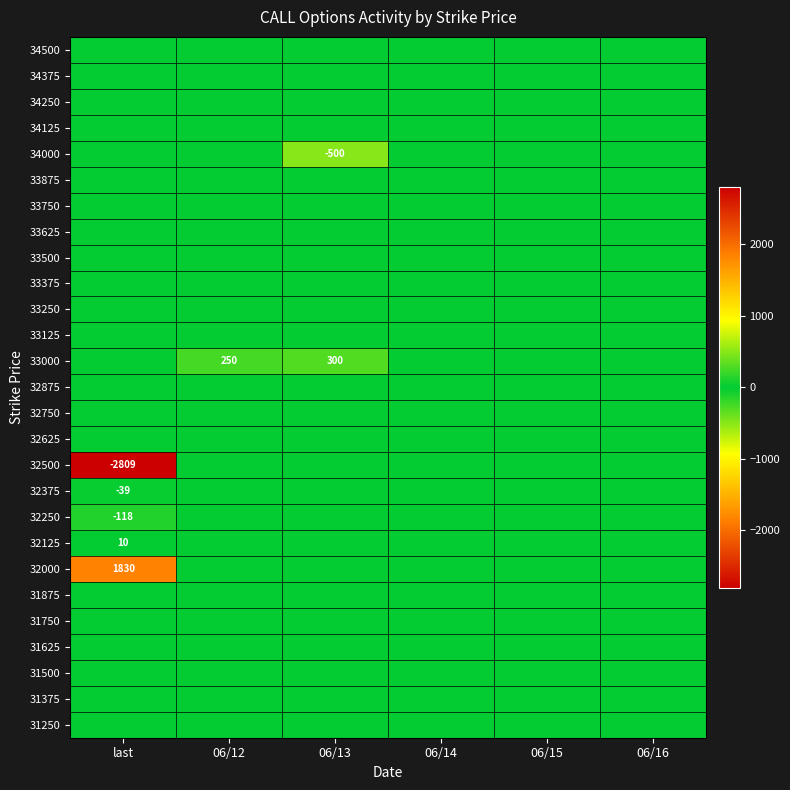

The value of 32500 at last is -1351. True or false?

False